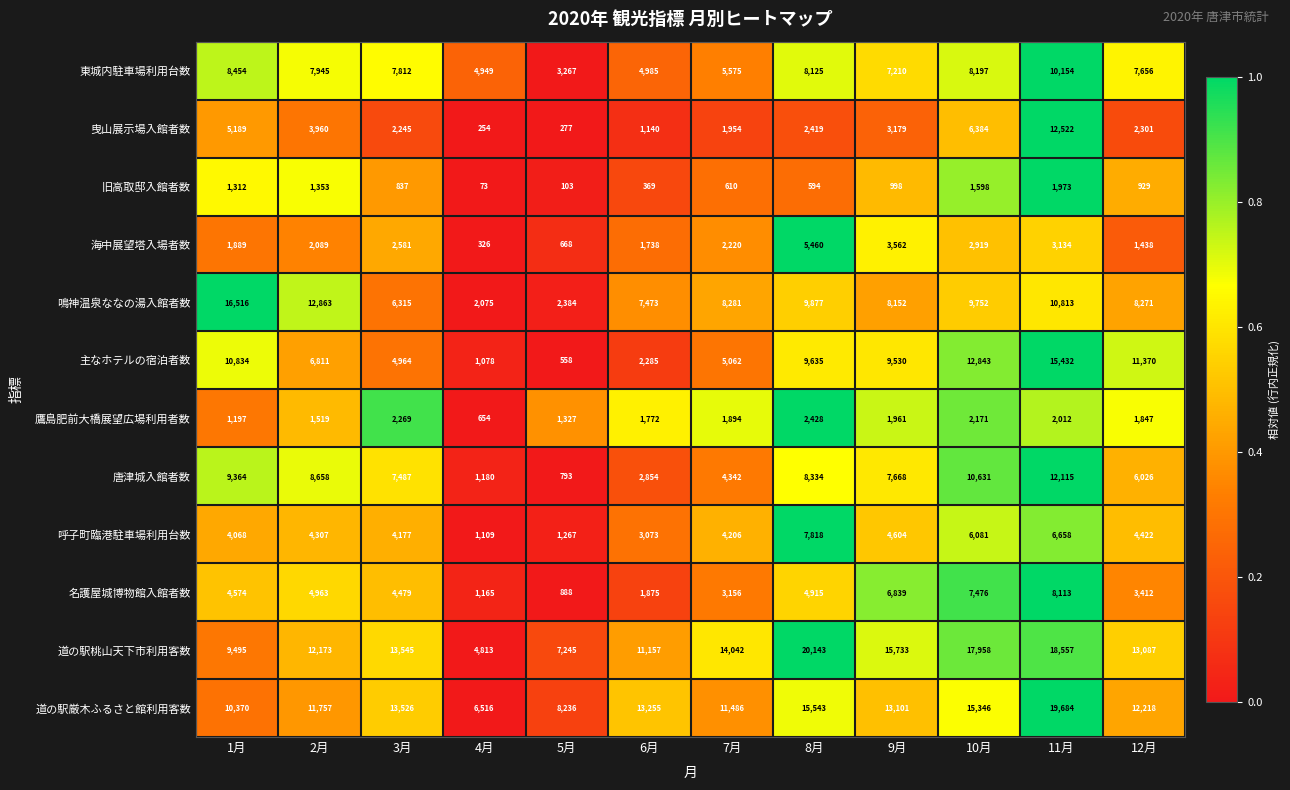

At 3月, list the series in order from largest to smallest.

道の駅桃山天下市利用客数, 道の駅厳木ふるさと館利用客数, 東城内駐車場利用台数, 唐津城入館者数, 鳴神温泉ななの湯入館者数, 主なホテルの宿泊者数, 名護屋城博物館入館者数, 呼子町臨港駐車場利用台数, 海中展望塔入場者数, 鷹島肥前大橋展望広場利用者数, 曳山展示場入館者数, 旧高取邸入館者数